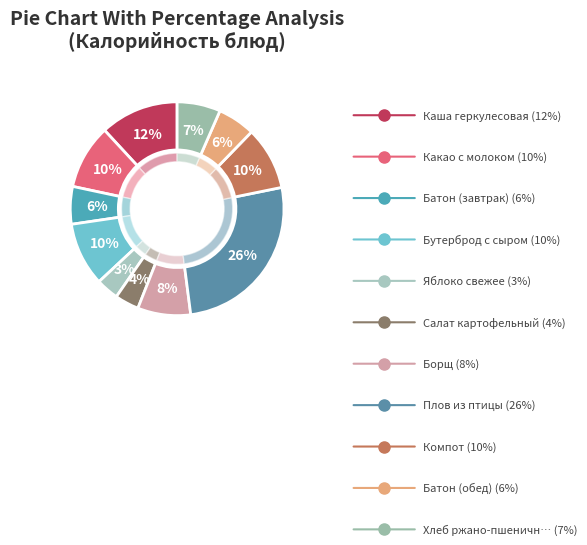

The Батон (завтрак) slice represents 17% of the pie. True or false?

False